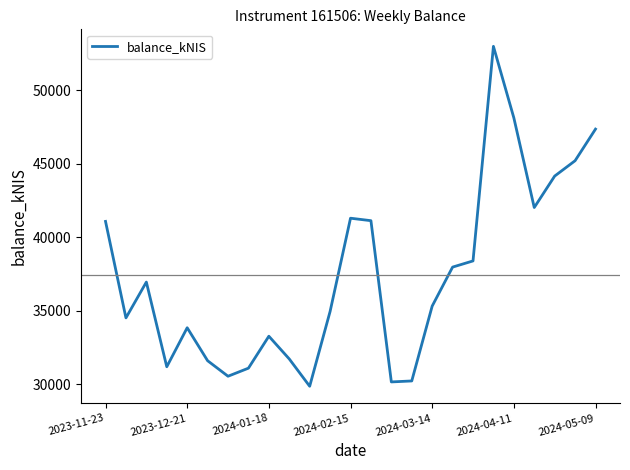

What is the minimum value shown in the chart?

29879.2